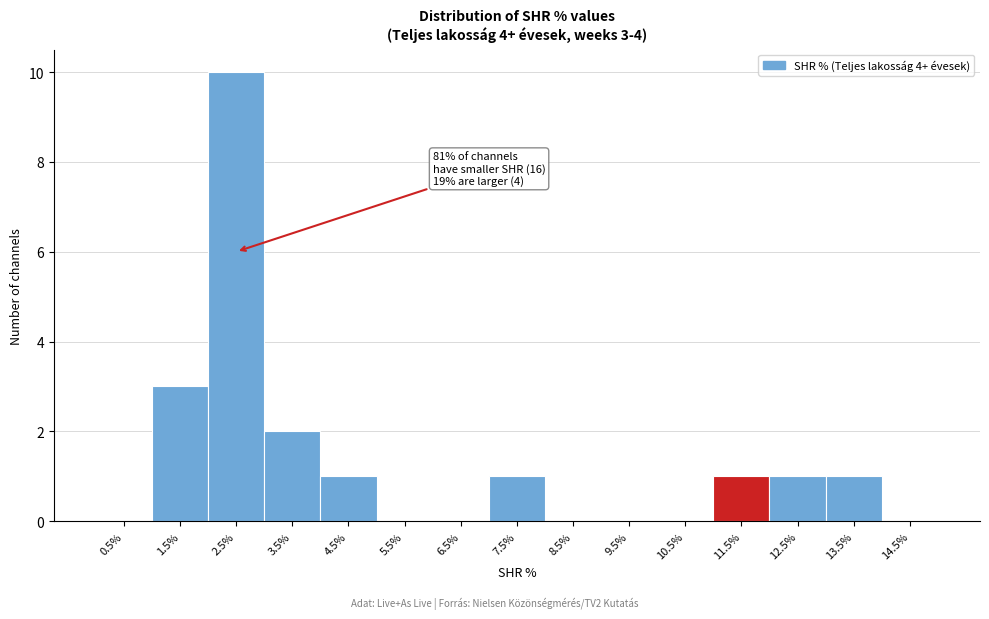

Which range on the x-axis has the tallest bar?

2 to 3